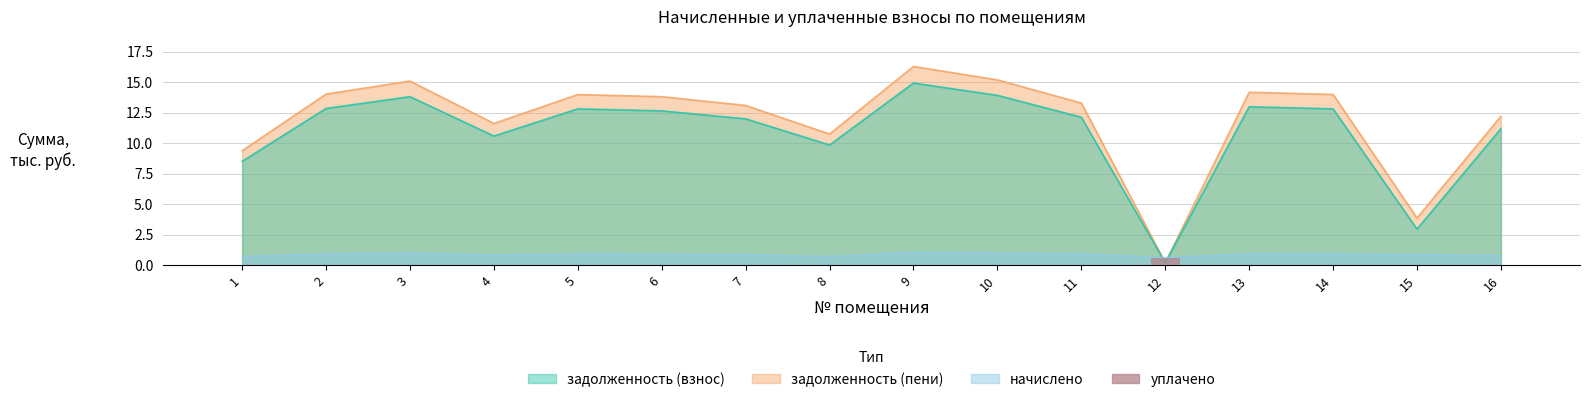

The value at 14 is 0.3. True or false?

False